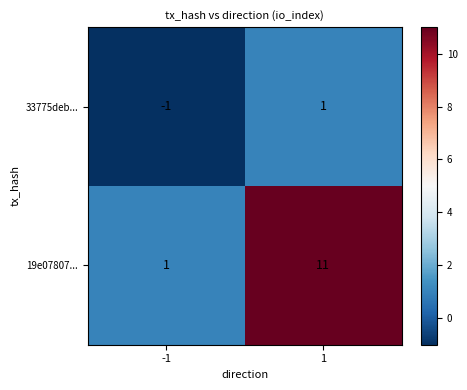

Rank the series by their average value, from lowest to highest.

33775deb..., 19e07807...